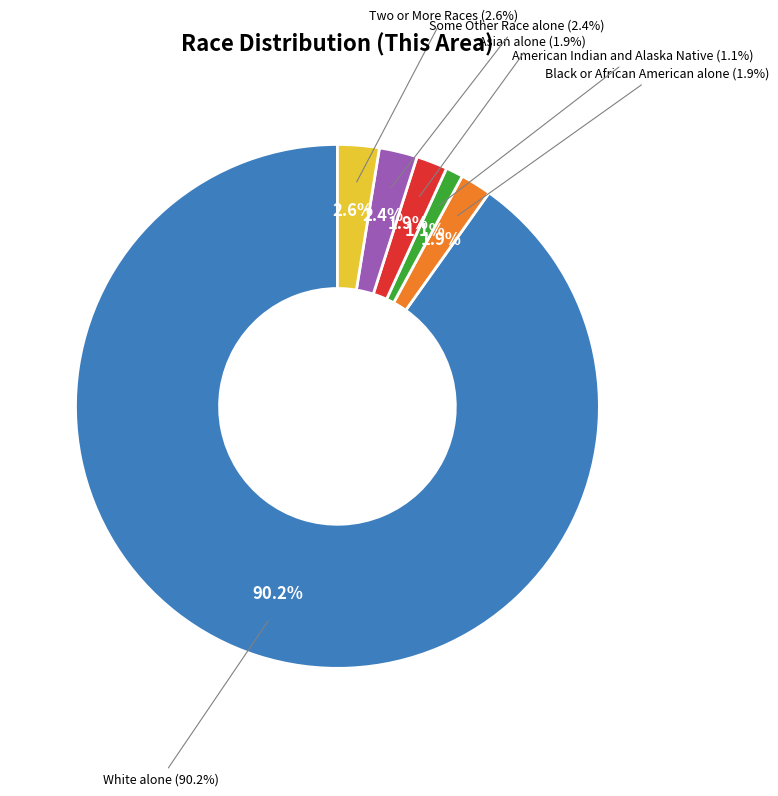

The Black or African American alone slice represents 2% of the pie. True or false?

True